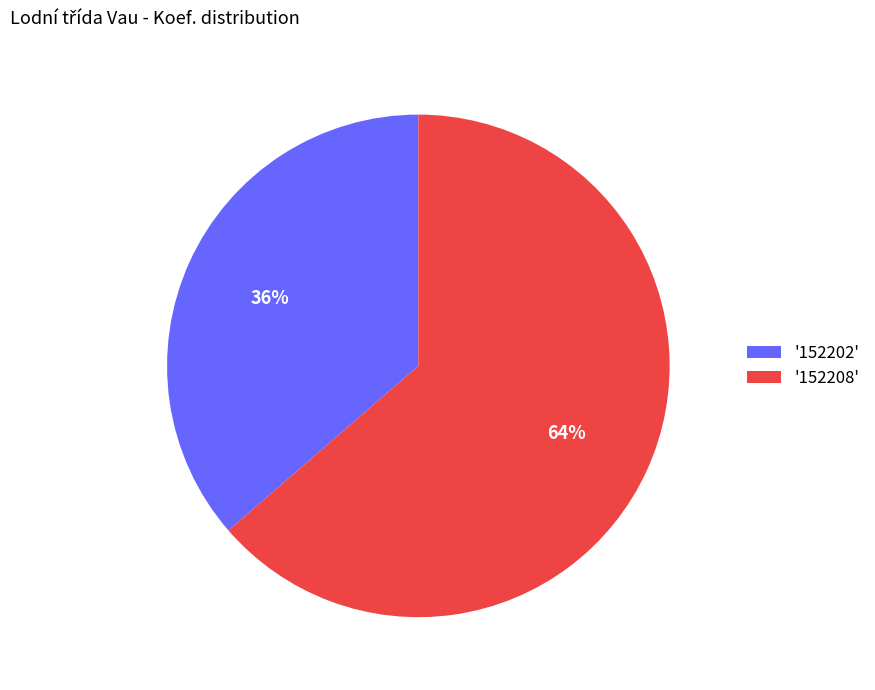

How many segments does this pie chart have?

2